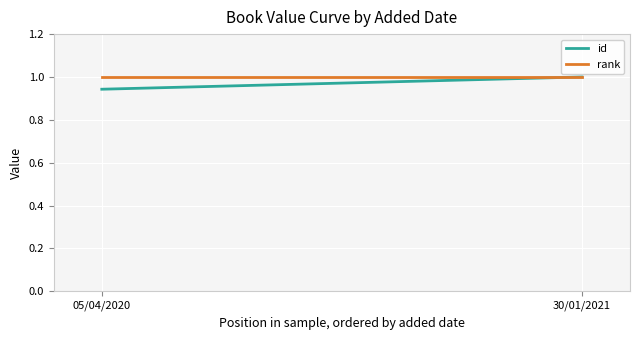

Reading left to right, extract all data points from this chart.

id: 0.9	1.0
rank: 1.0	1.0